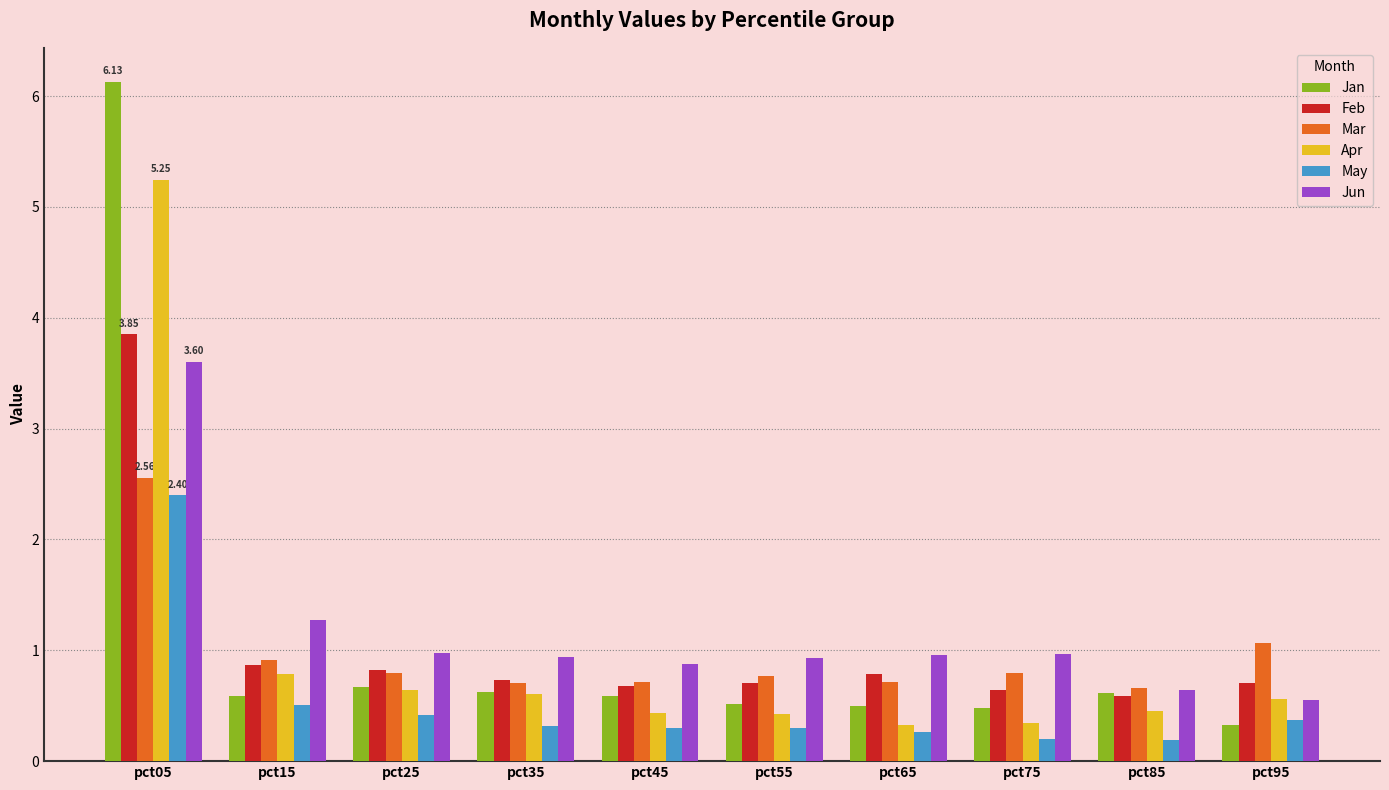

What is the spread (max minus min) of values at pct95?

0.7